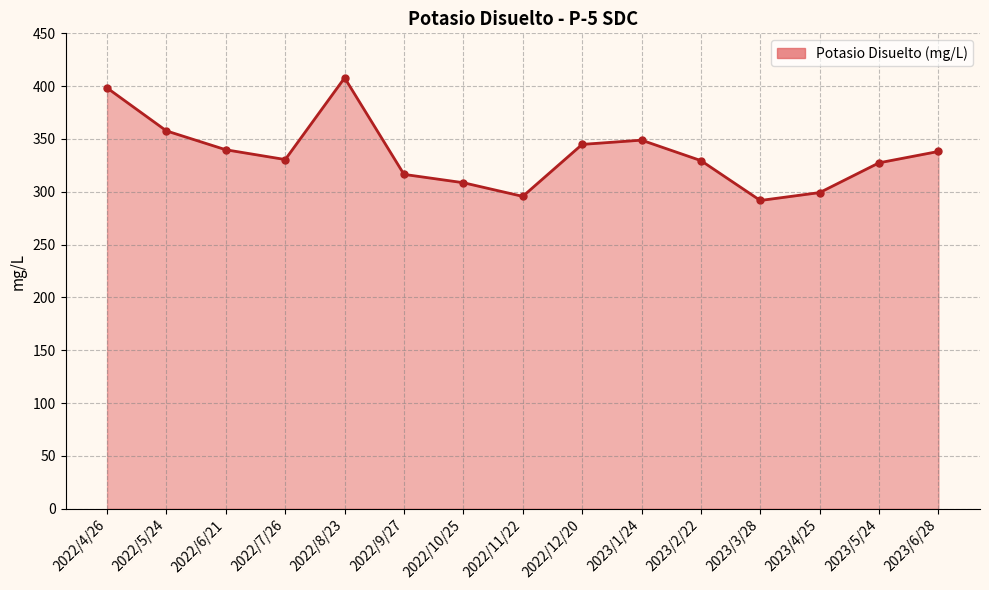

The value at 2022/8/23 is 407.9. True or false?

True